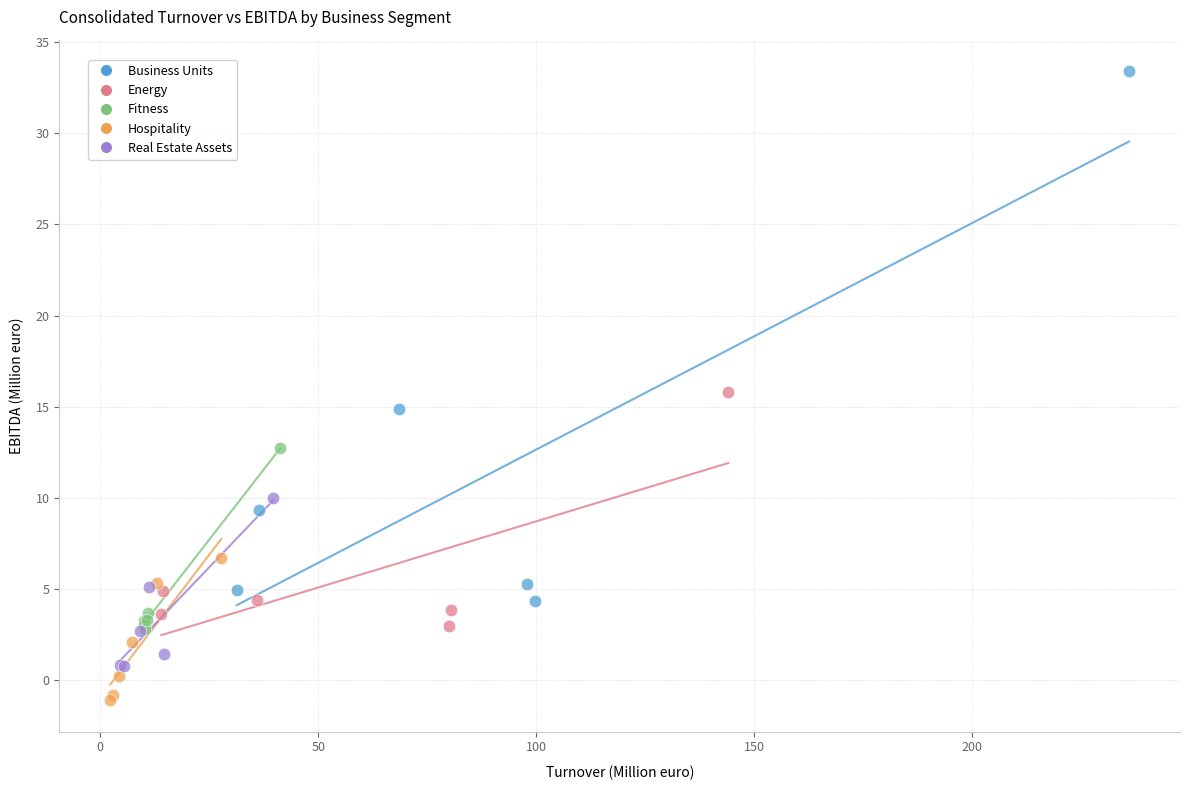

Which series contains the lowest Y value?

Hospitality